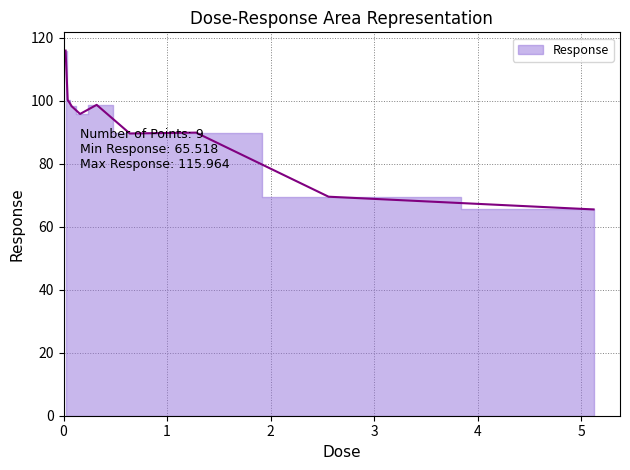

What is the sum of all values?

823.7